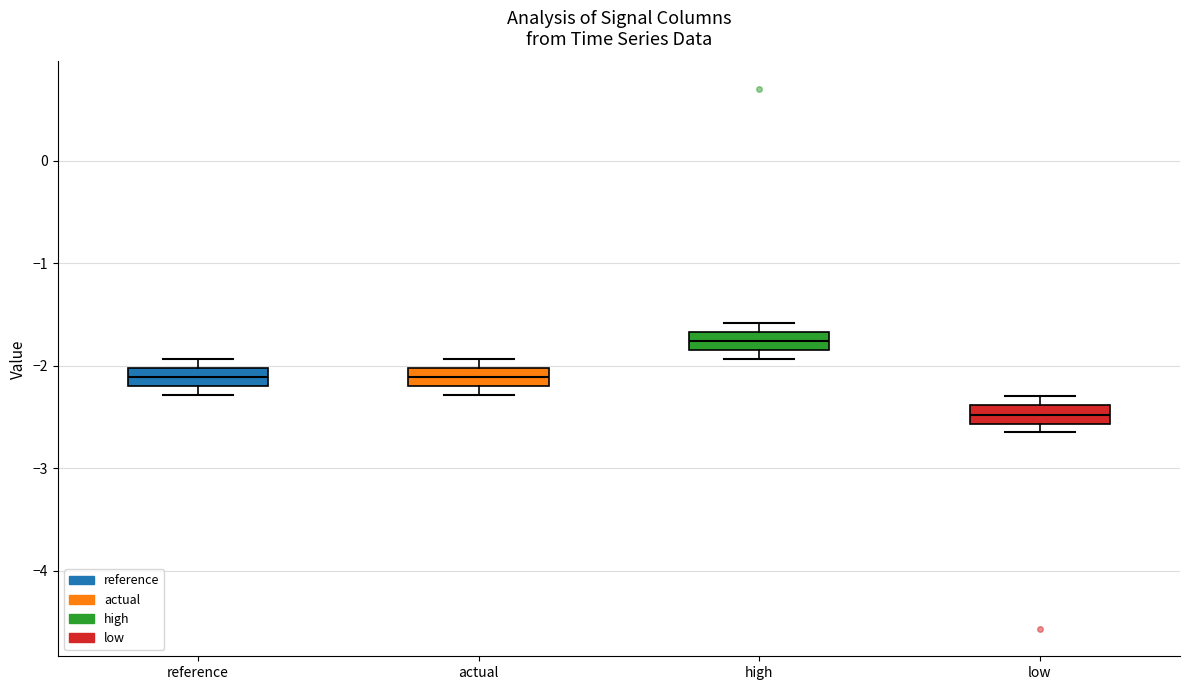

Which box's median line is the highest?

high